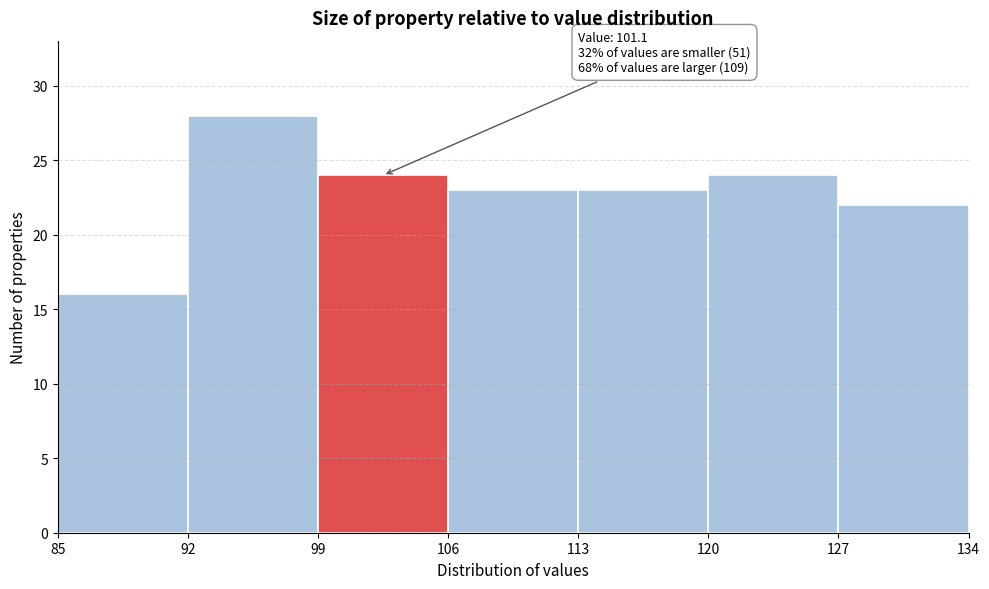

Over which range of the x-axis is the bar tallest?

92 to 99